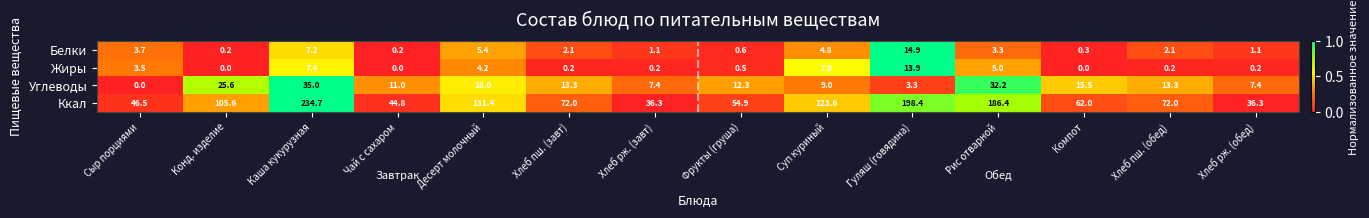

Which label corresponds to the largest value in the chart?

Каша кукурузная